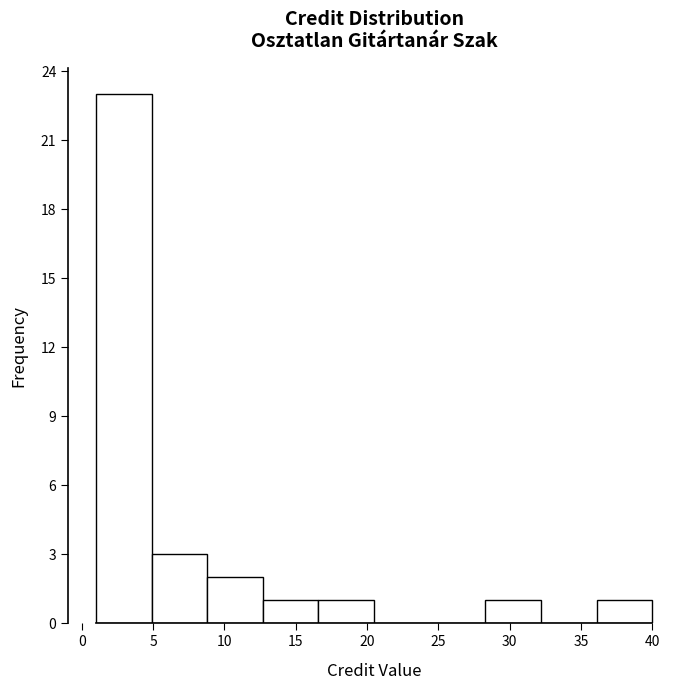

Which range on the x-axis has the tallest bar?

1.0 to 4.9